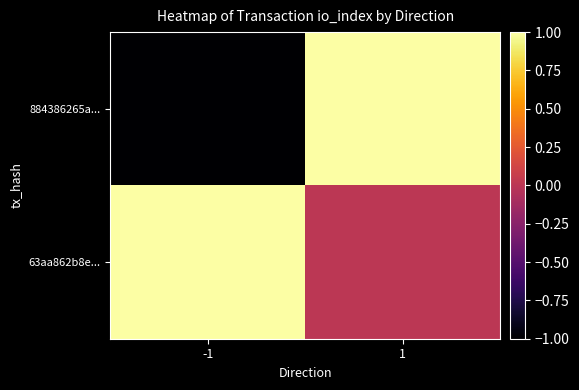

At how many categories does at least one series exceed 0?

2